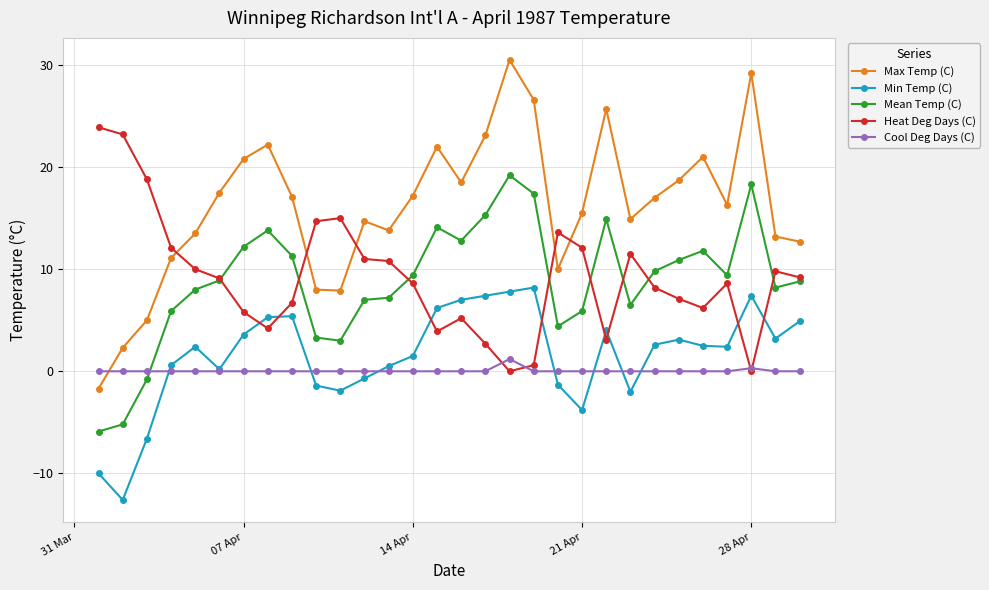

How many lines are shown in the chart?

5